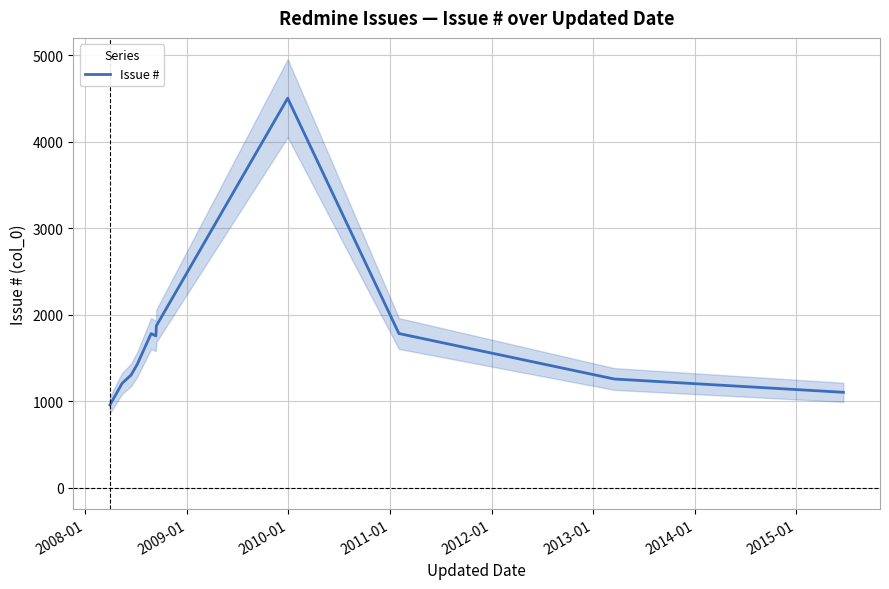

Reading left to right, extract all data points from this chart.

956	1207	1302	1425	1781	1754	1872	4504	1782	1256	1102